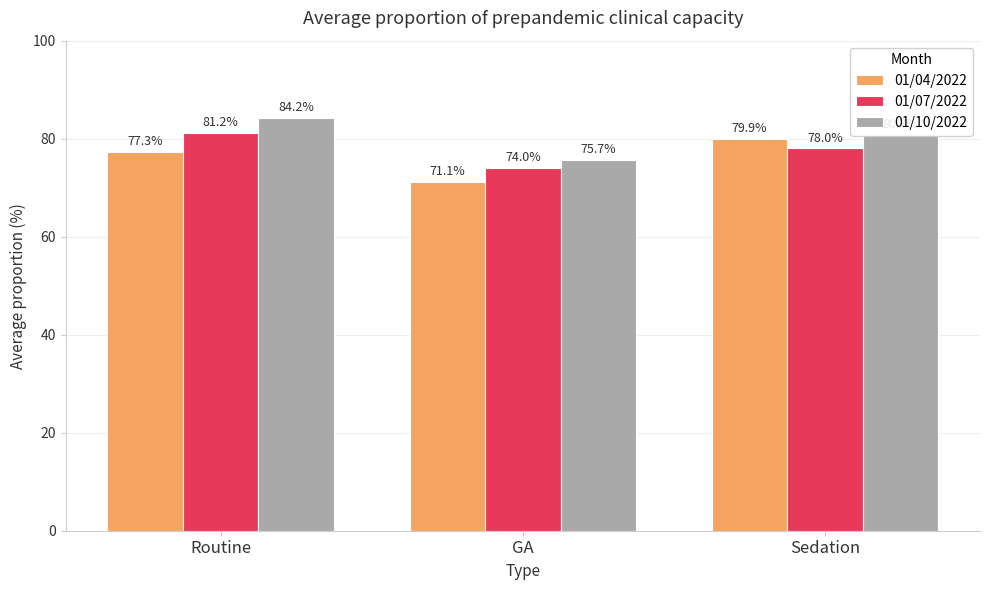

Is it true that 01/10/2022 equals 75.7 at GA?

True